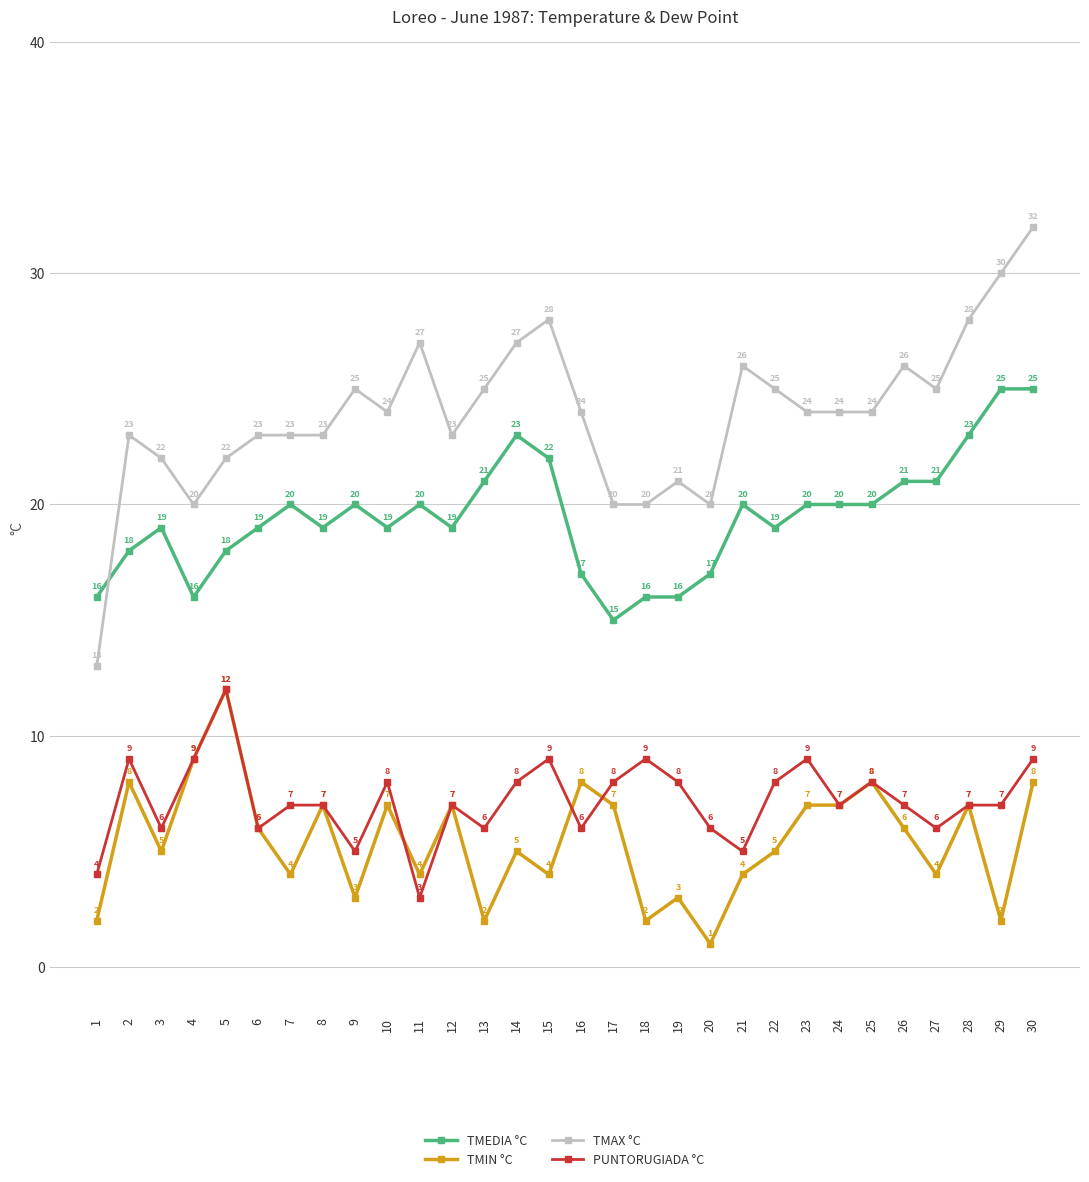

How many lines are shown in the chart?

4